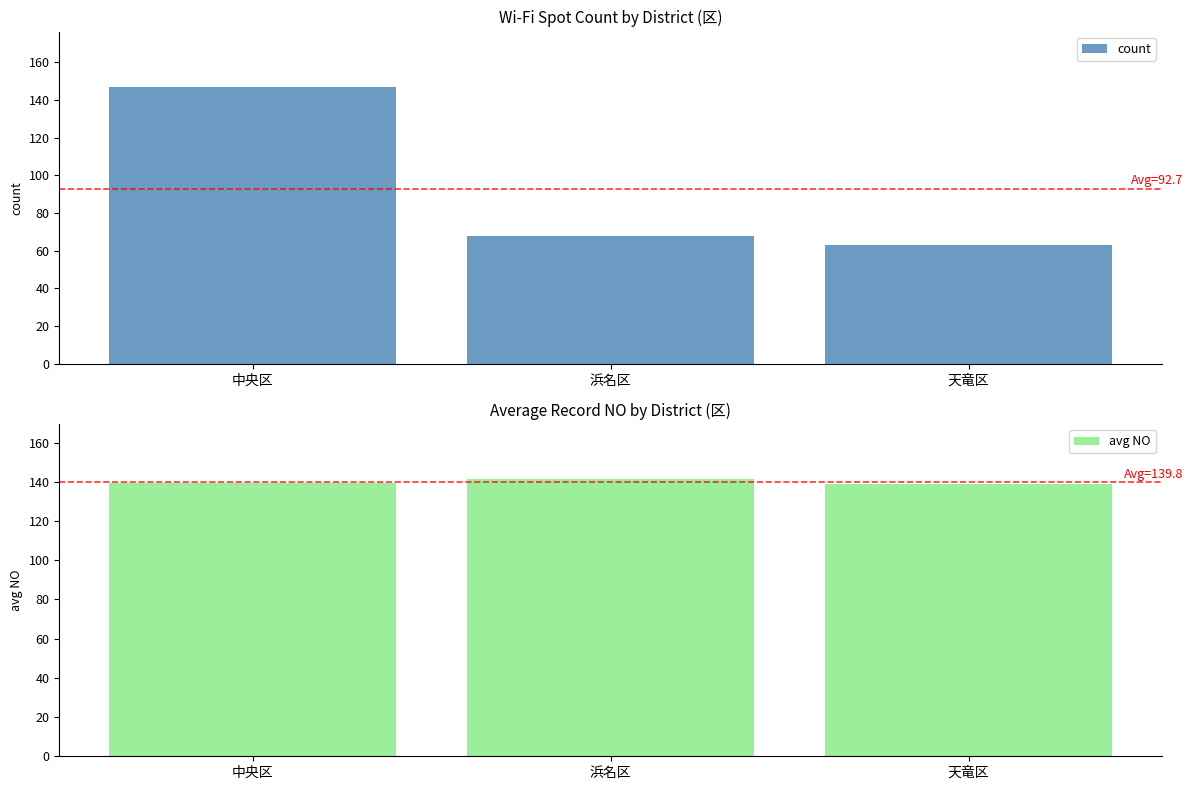

At which category is the sum across all series the highest?

中央区